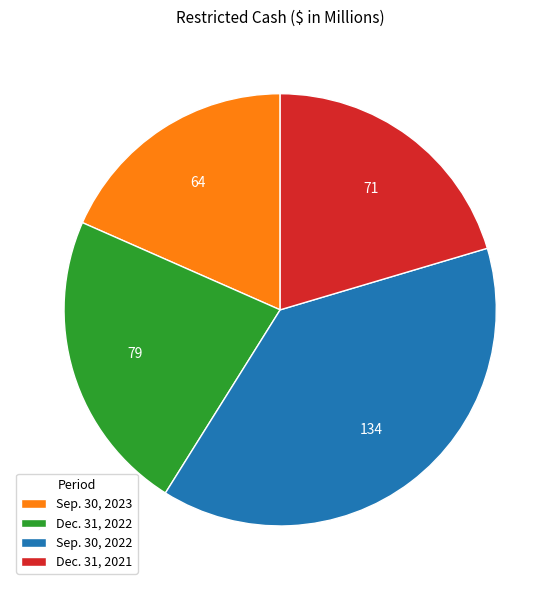

Does any single category account for the majority?

No